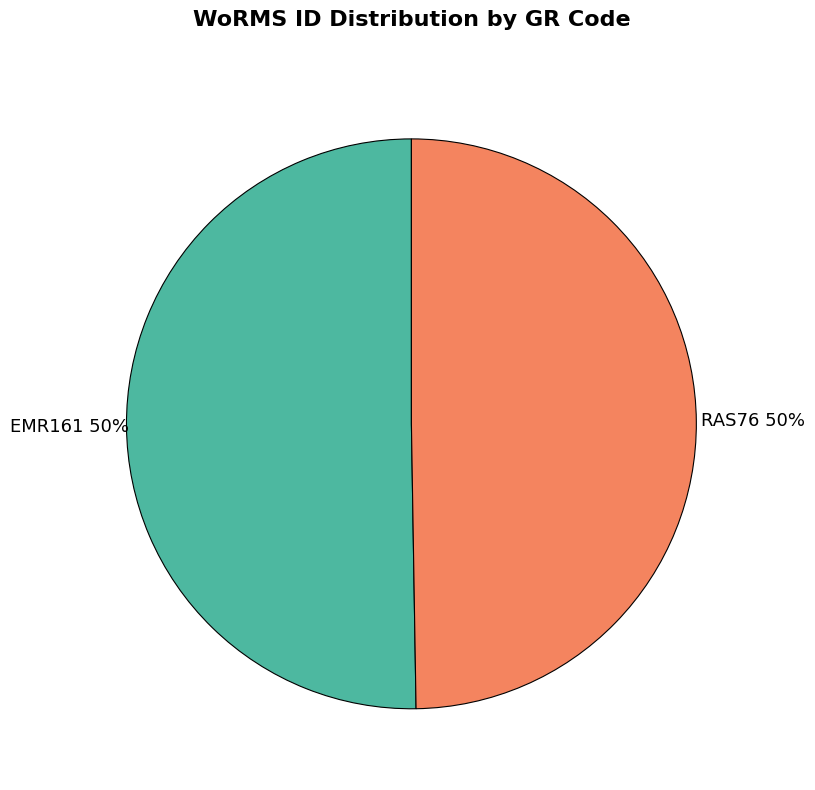

Count the number of slices in the pie.

2